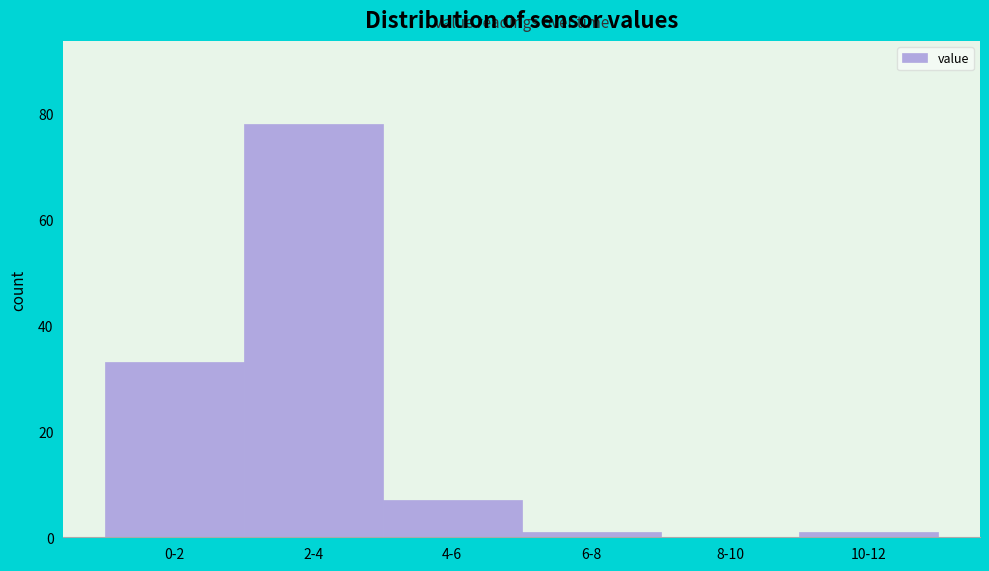

Reading right to left, what are all the values shown in this chart?

10-12=1	8-10=0	6-8=1	4-6=7	2-4=78	0-2=33